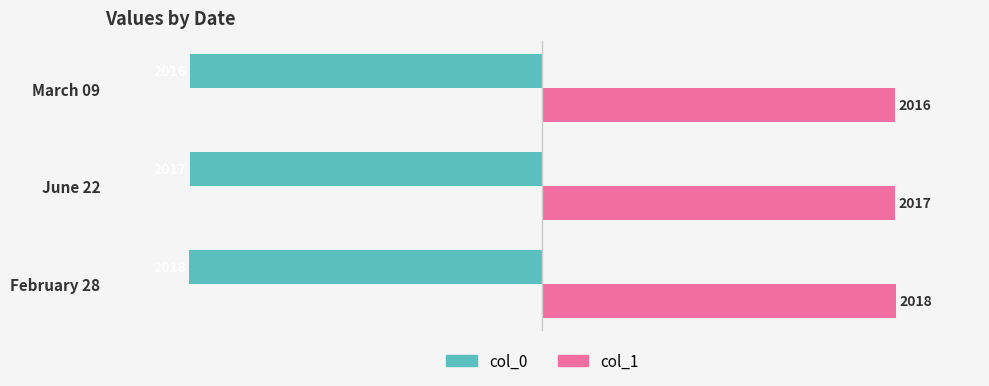

Which series has the largest total across all categories?

col_1